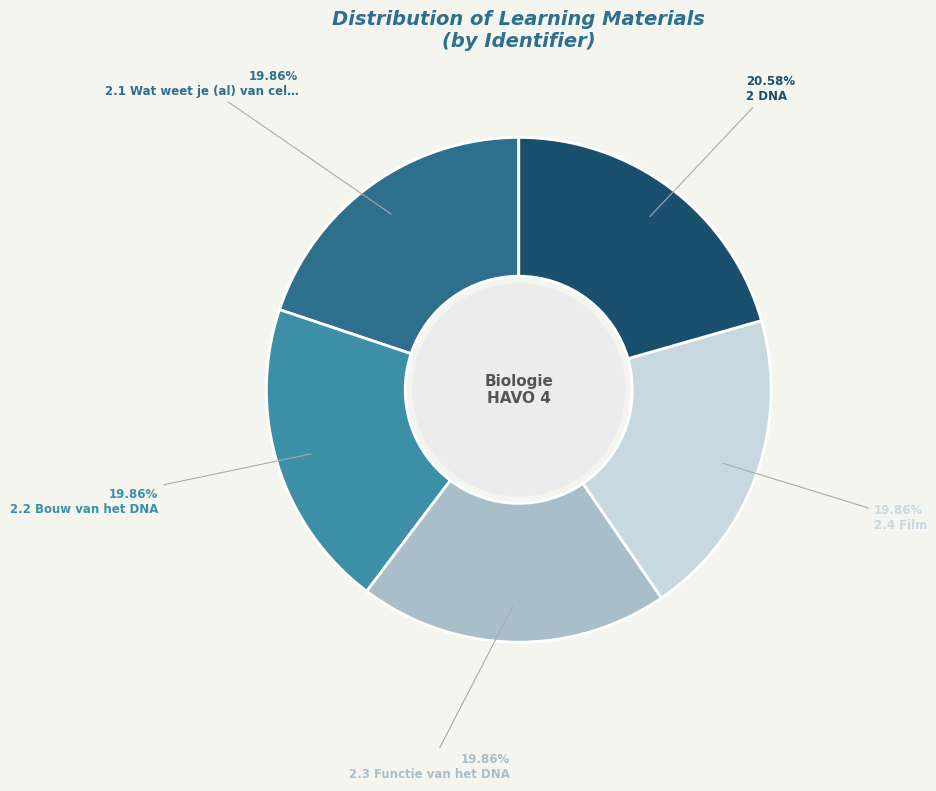

Does any single category account for the majority?

No